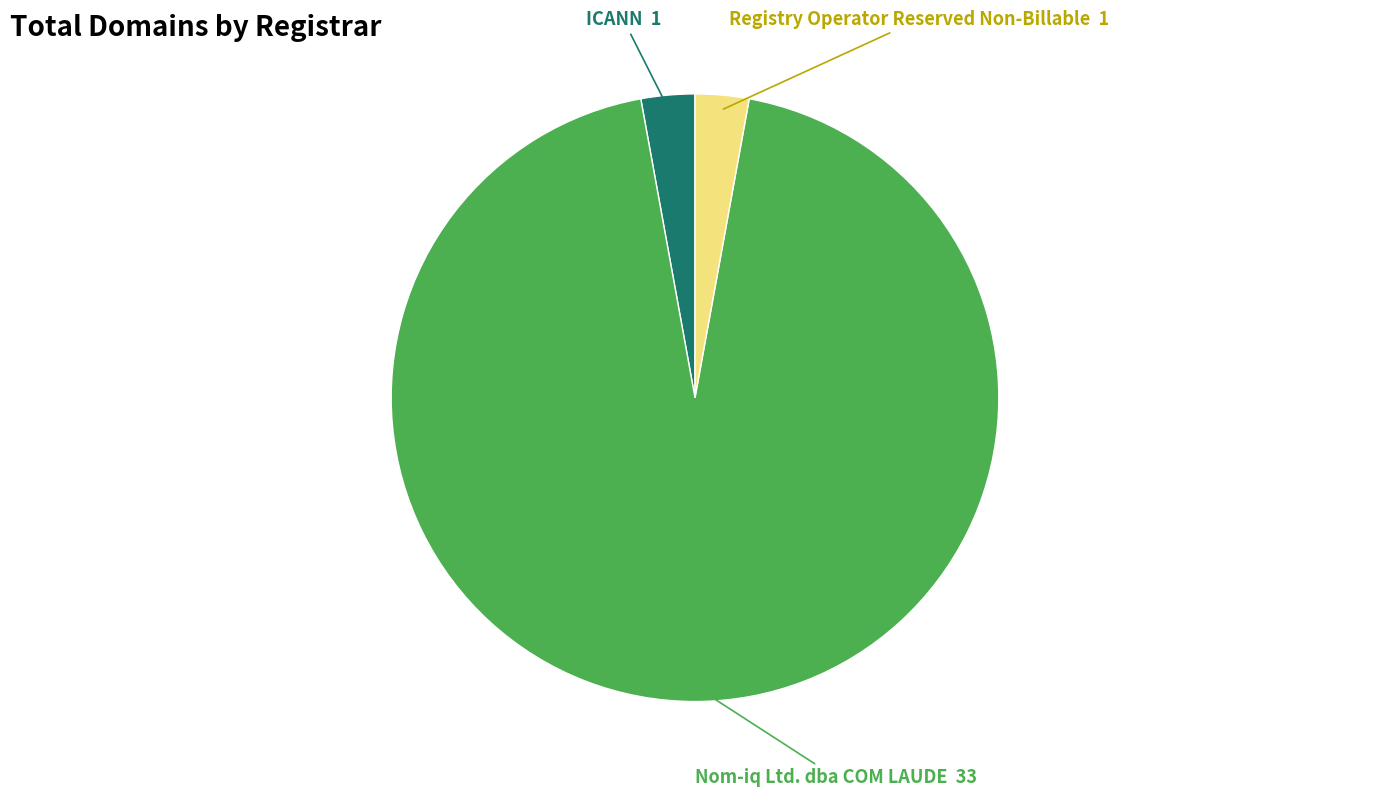

Is there a majority slice in this chart?

Yes